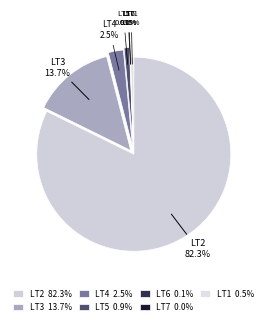

Combined, do LT4 and LT3 account for over 50%?

No